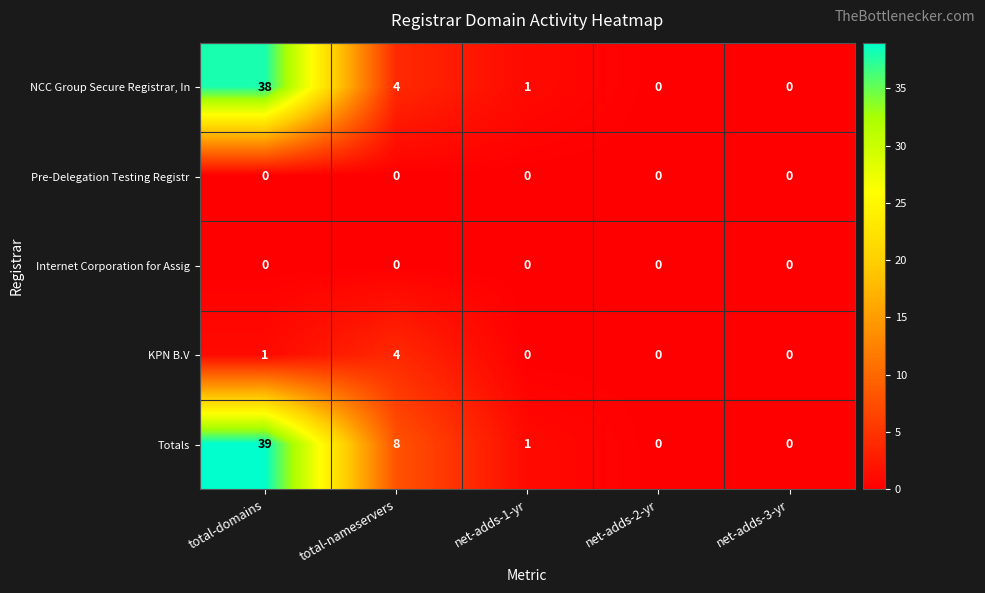

Is it true that Internet Corporation for Assig equals 0 at net-adds-2-yr?

True